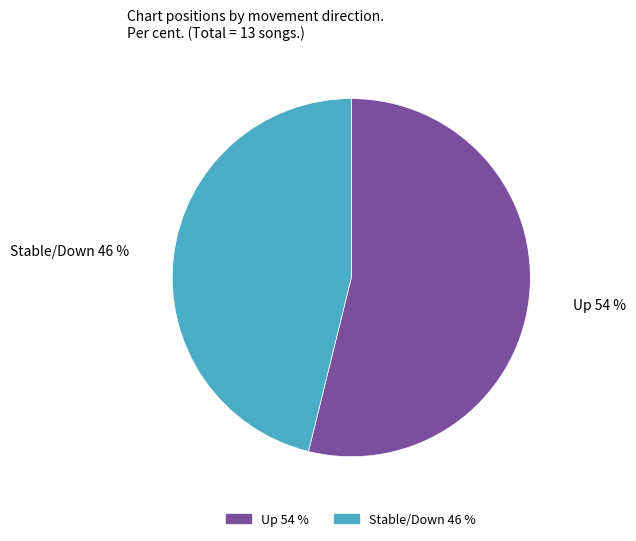

To the nearest percent, what is the difference between the largest and smallest slice percentages?

8%